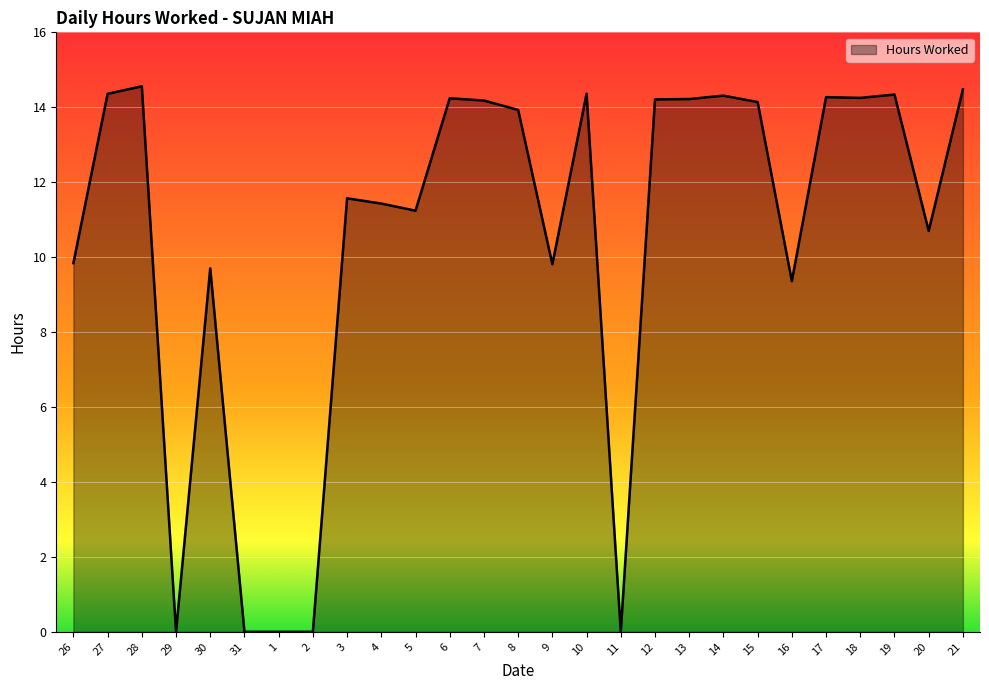

What position from the right is 15?

7